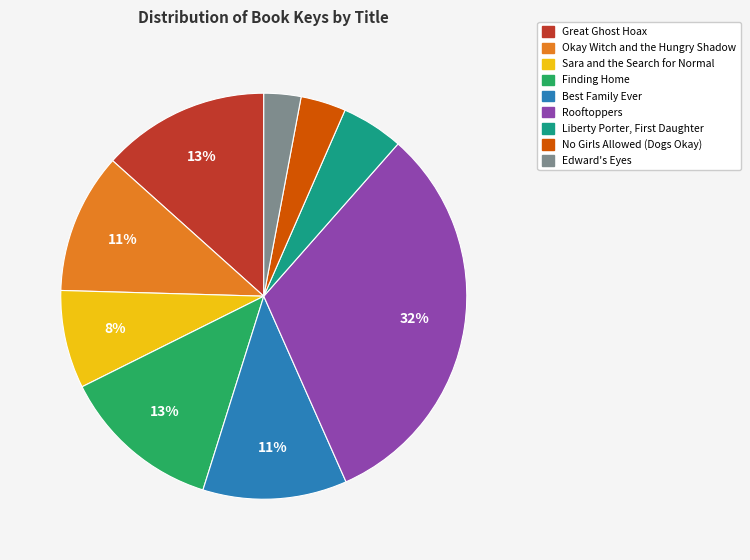

To the nearest percent, what portion does Best Family Ever represent?

11%